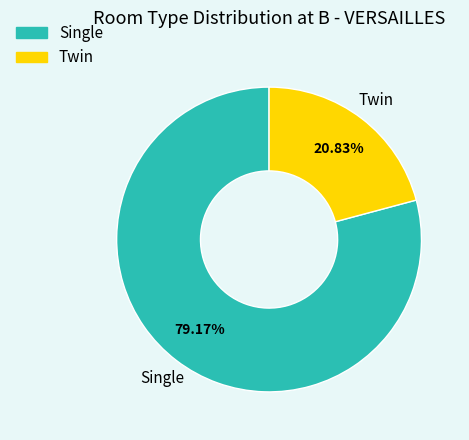

Does any single category account for the majority?

Yes